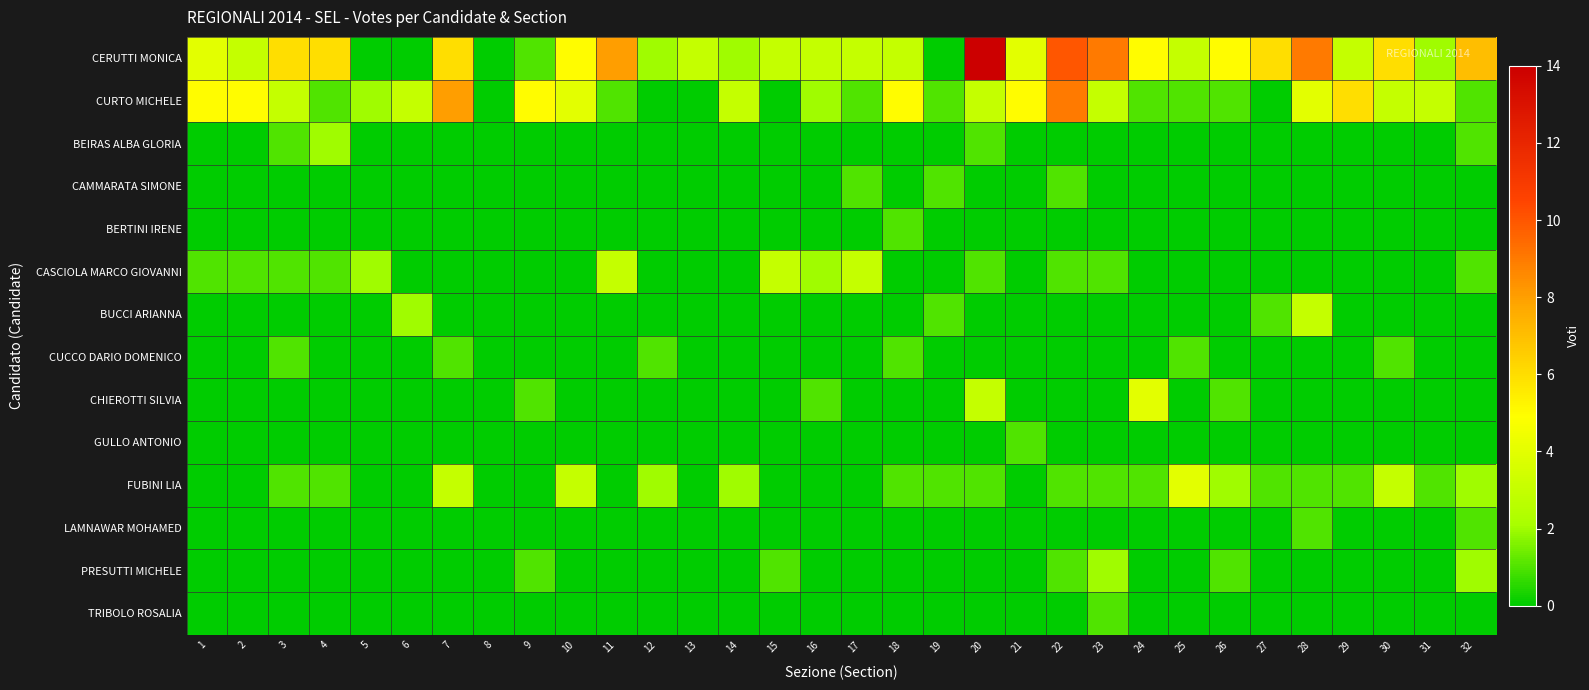

What is the difference between the highest and lowest values at 27?

6